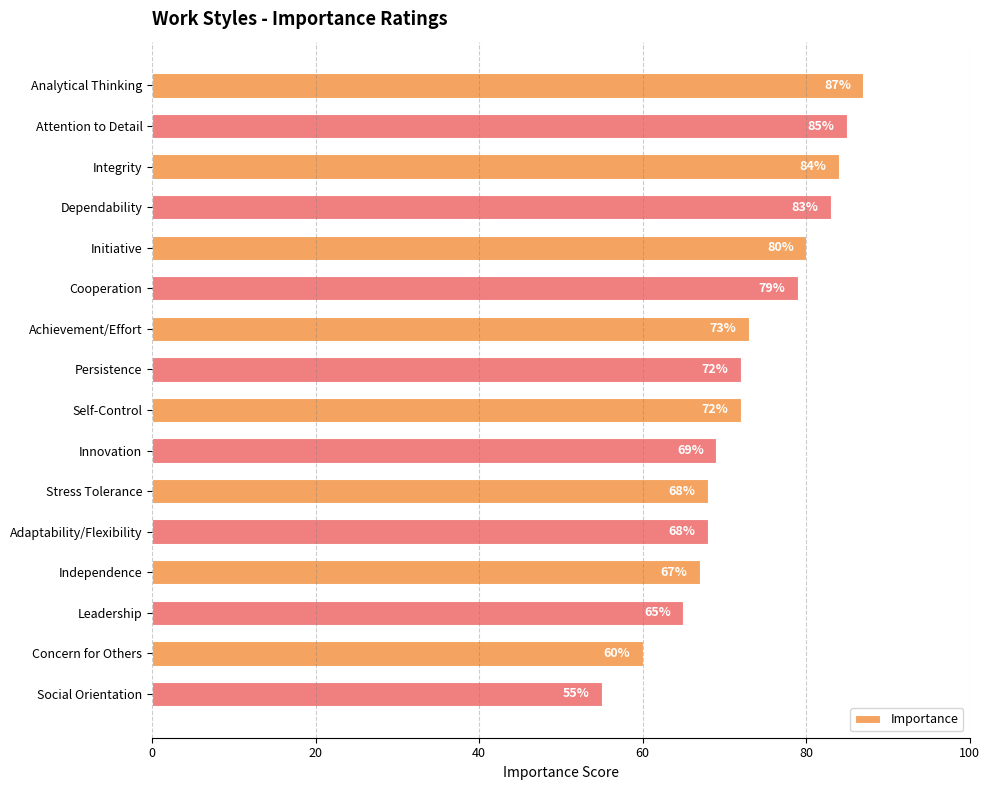

What is the greatest value displayed?

87